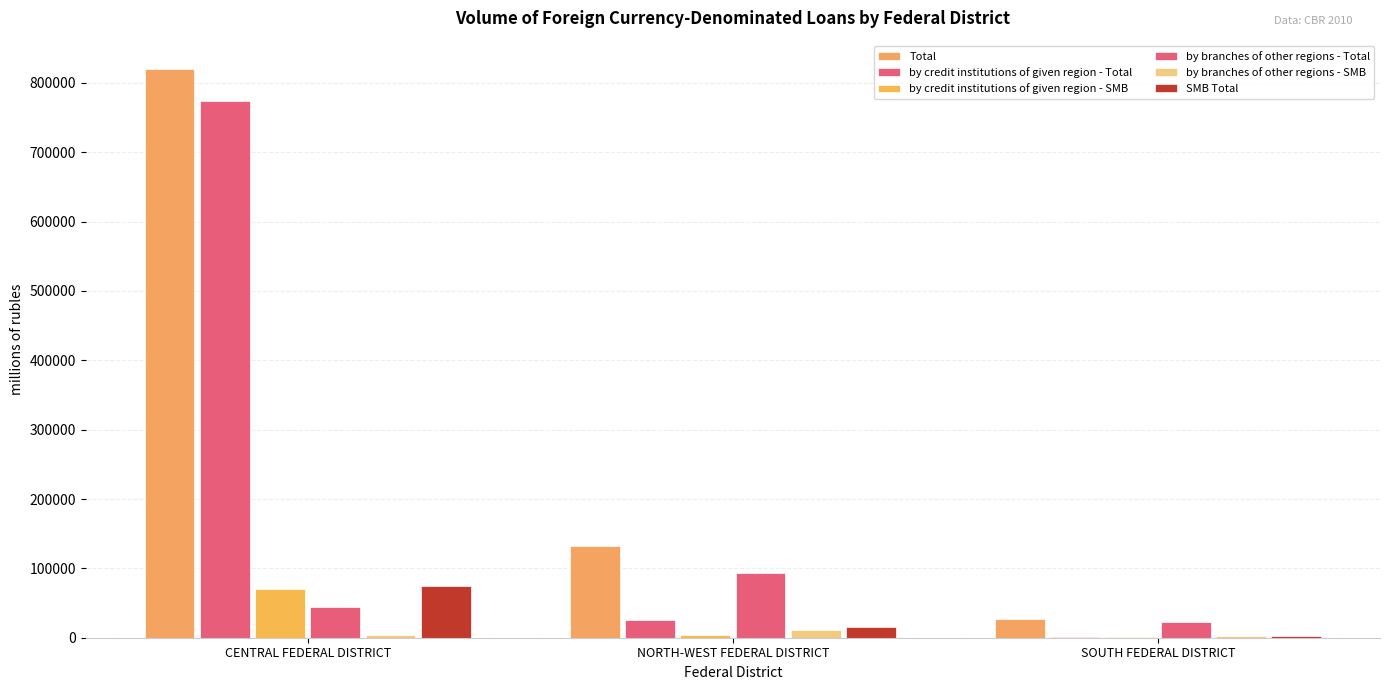

What is the label of the 2nd bar from the left?

NORTH-WEST FEDERAL DISTRICT